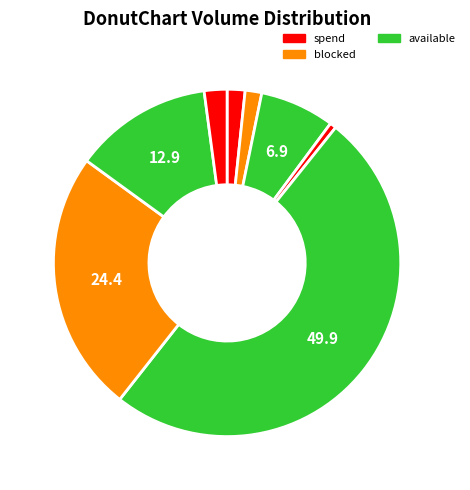

Count the number of slices in the pie.

8